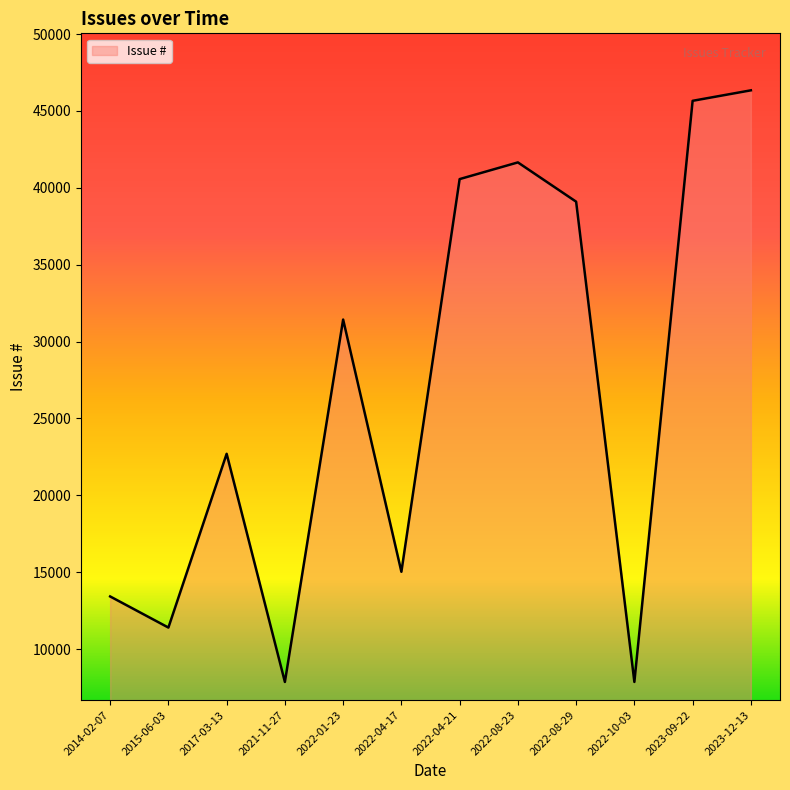

At which label is the value closest to 27100?

2022-01-23